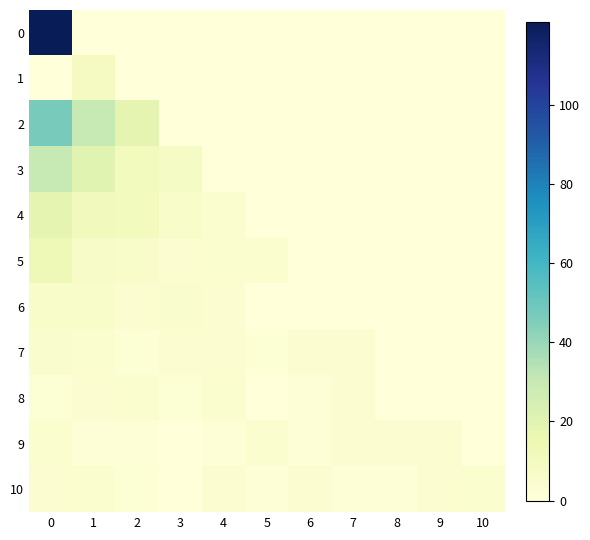

Reading left to right, extract all data points from this chart.

0: 0=121	1=0	2=0	3=0	4=0	5=0	6=0	7=0	8=0	9=0	10=0
1: 0=0	1=9	2=0	3=0	4=0	5=0	6=0	7=0	8=0	9=0	10=0
2: 0=47	1=30	2=18	3=0	4=0	5=0	6=0	7=0	8=0	9=0	10=0
3: 0=30	1=20	2=10	3=8	4=0	5=0	6=0	7=0	8=0	9=0	10=0
4: 0=18	1=11	2=10	3=6	4=4	5=0	6=0	7=0	8=0	9=0	10=0
5: 0=13	1=7	2=6	3=3	4=4	5=4	6=0	7=0	8=0	9=0	10=0
6: 0=6	1=6	2=3	3=5	4=3	5=0	6=0	7=0	8=0	9=0	10=0
7: 0=5	1=4	2=2	3=3	4=3	5=2	6=3	7=3	8=0	9=0	10=0
8: 0=2	1=3	2=4	3=2	4=4	5=0	6=1	7=3	8=0	9=0	10=0
9: 0=4	1=1	2=1	3=0	4=1	5=4	6=1	7=3	8=3	9=3	10=0
10: 0=3	1=4	2=2	3=0	4=3	5=1	6=3	7=1	8=1	9=3	10=4